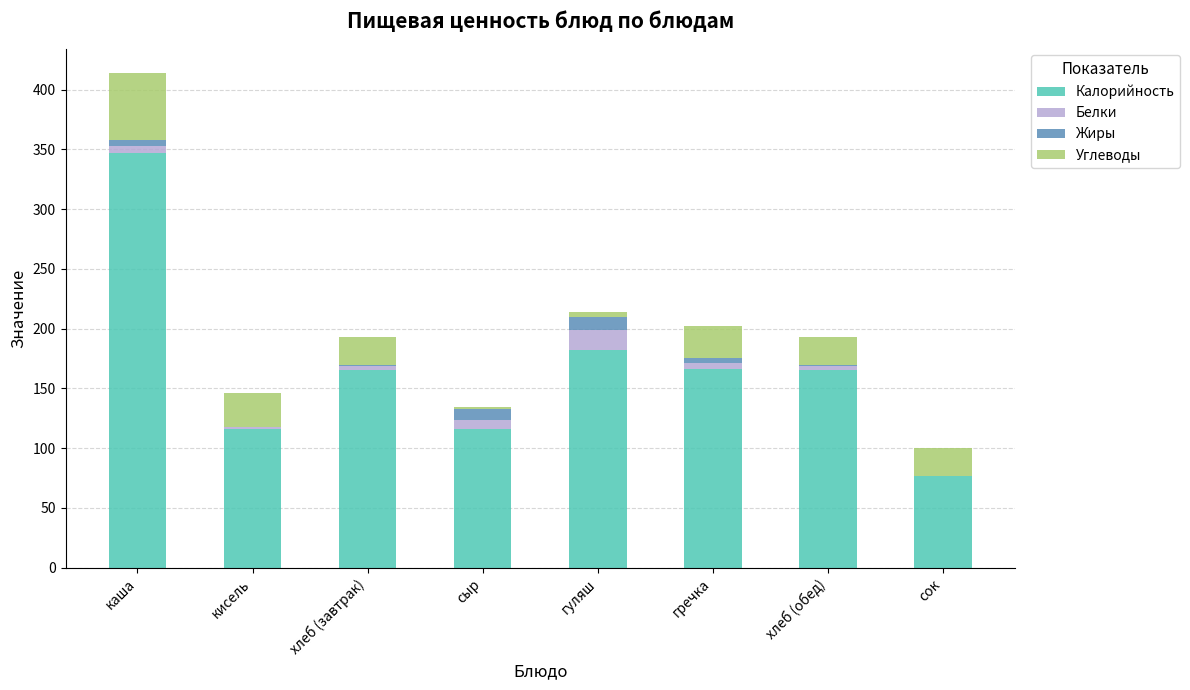

Count the number of data series in this chart.

4